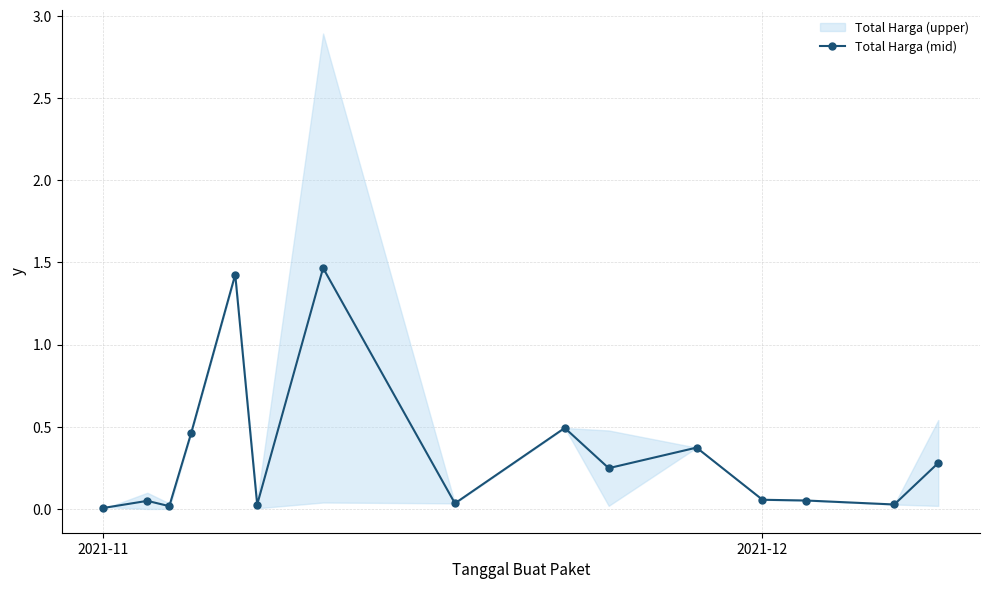

True or false: Total Harga (mid) has more than 2 interior local peaks.

True